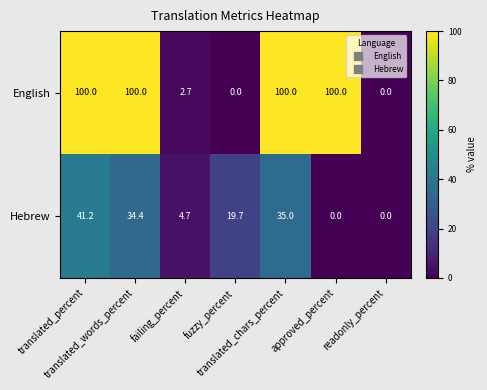

List the series in order of their overall mean, lowest first.

Hebrew, English